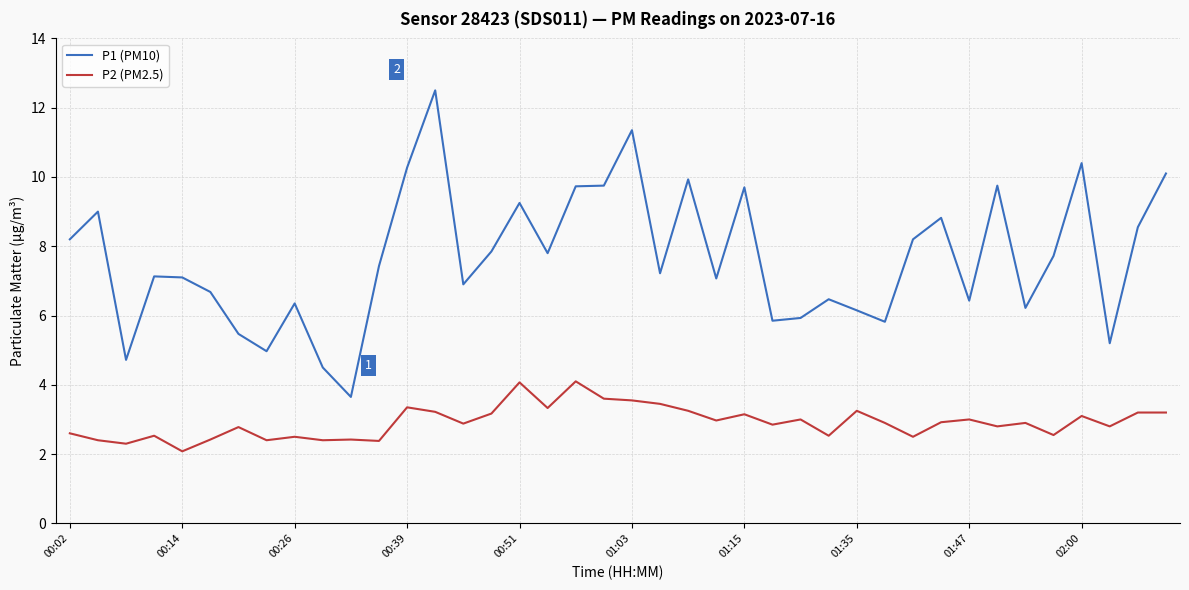

True or false: P2 (PM2.5) and P1 (PM10) intersect in this chart.

False